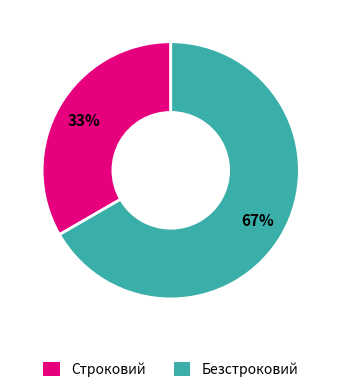

How many slices are in this pie chart?

2